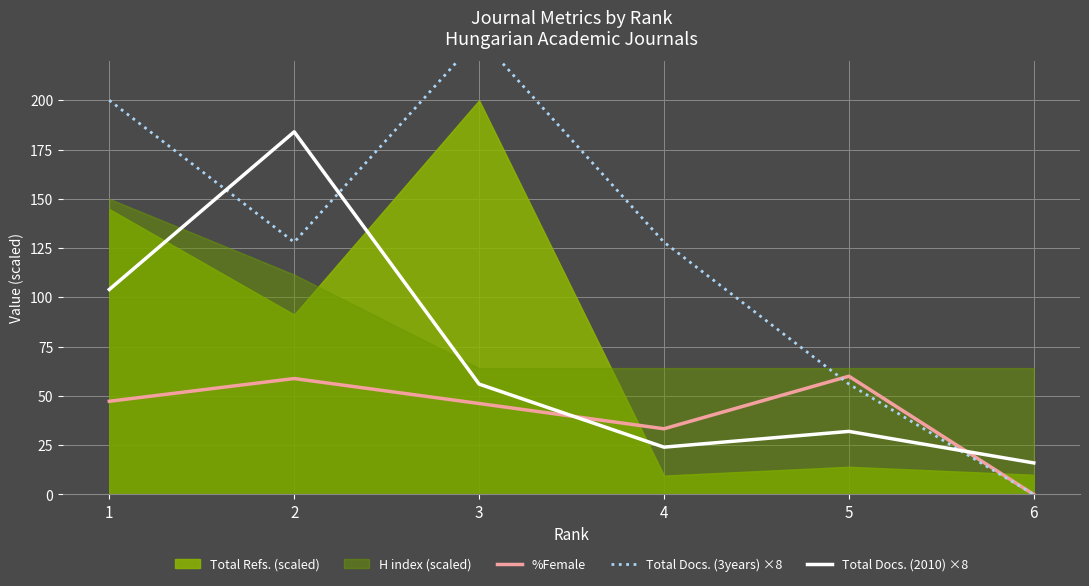

The value of %Female at 6 is -34.6. True or false?

False